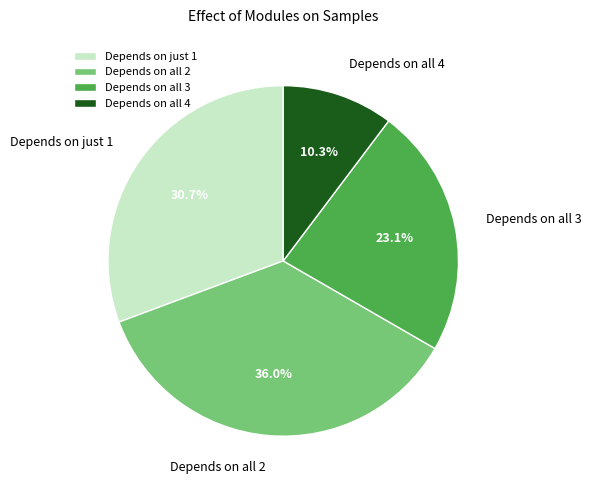

What portion of the pie excludes Depends on all 2?

64.0%